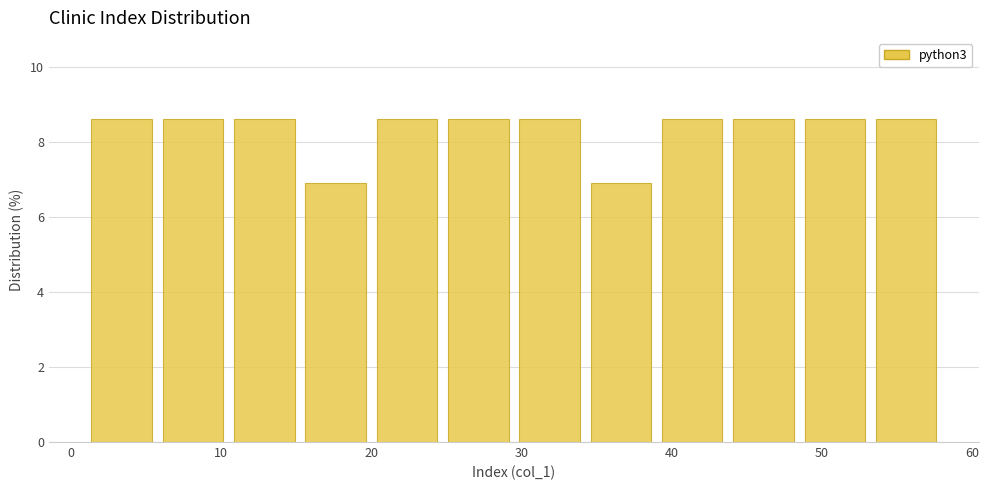

What is the height of the bar covering 34 to 39 on the x-axis? Neither the bar edges nor the heights are printed on the chart, so give them approximately, as read against the axes.

6.8